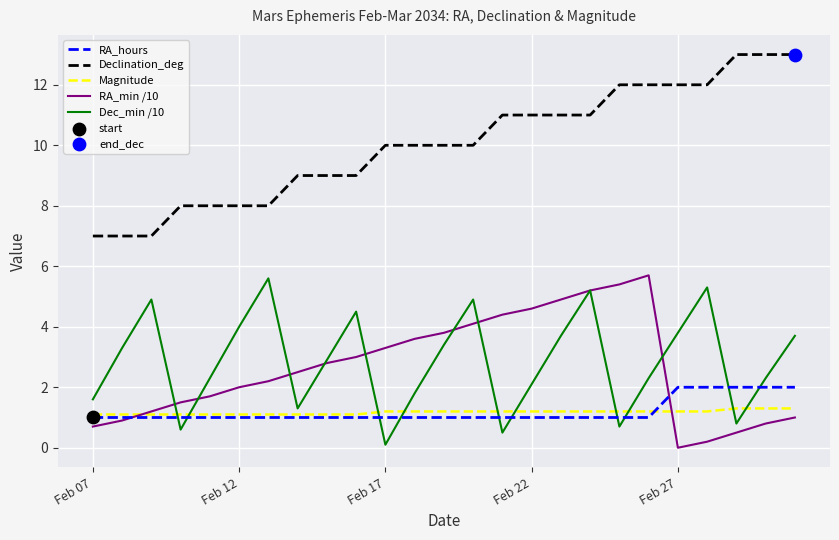

Which series has the largest total across all categories?

Declination_deg